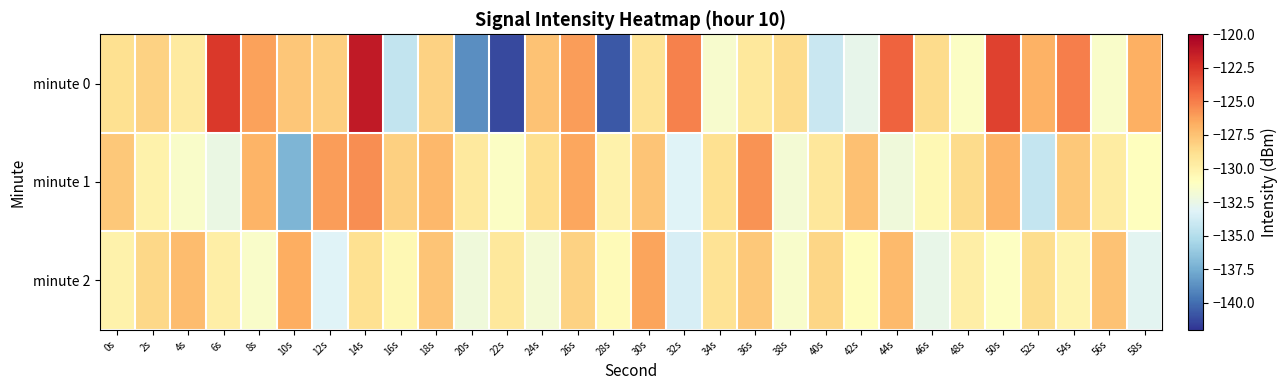

List the series in order of their overall mean, highest first.

minute 0, minute 1, minute 2